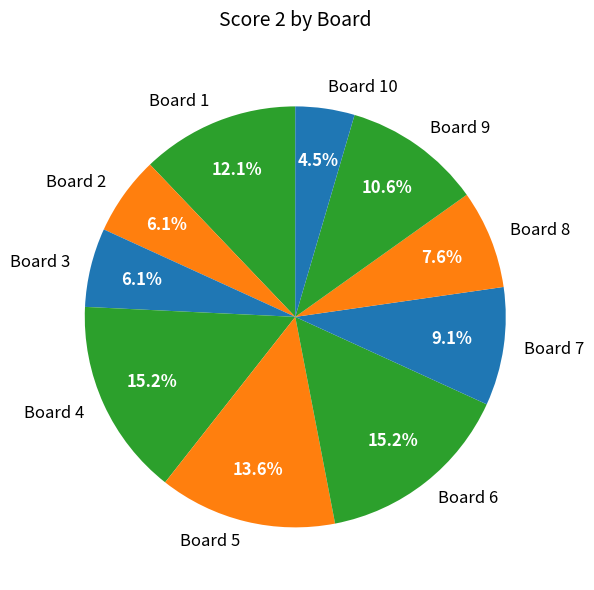

Between Board 6 and Board 5, which is larger?

Board 6